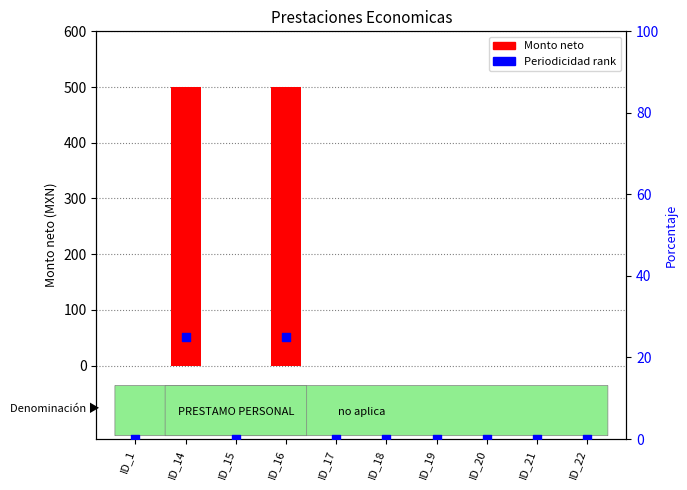

Is the value of Monto neto at ID_14 greater than the value of Periodicidad rank at ID_1?

Yes